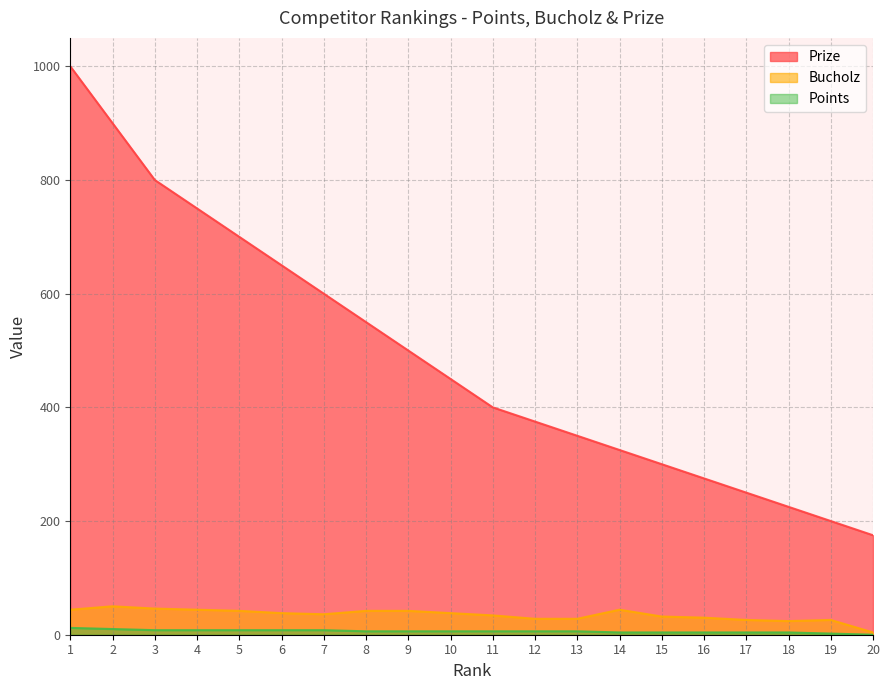

At which category is the sum across all series the highest?

1